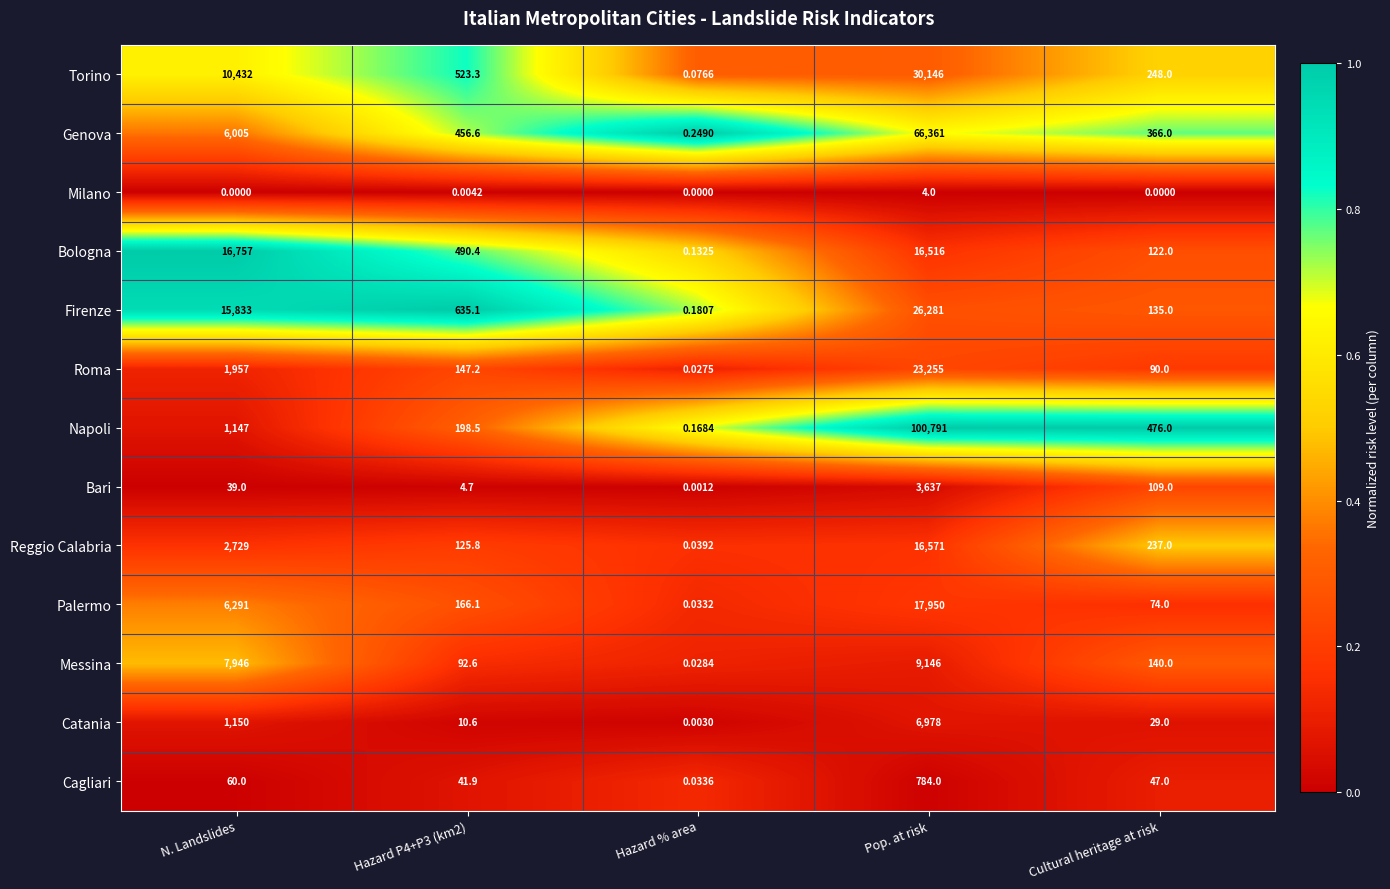

Which series has the largest total across all categories?

Napoli